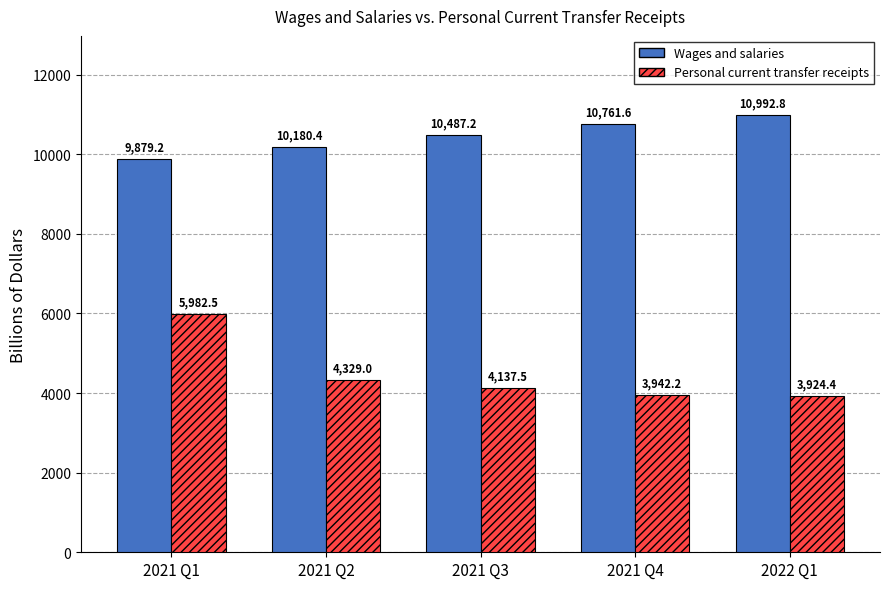

Where is Personal current transfer receipts nearest to the value 4953?

2021 Q2